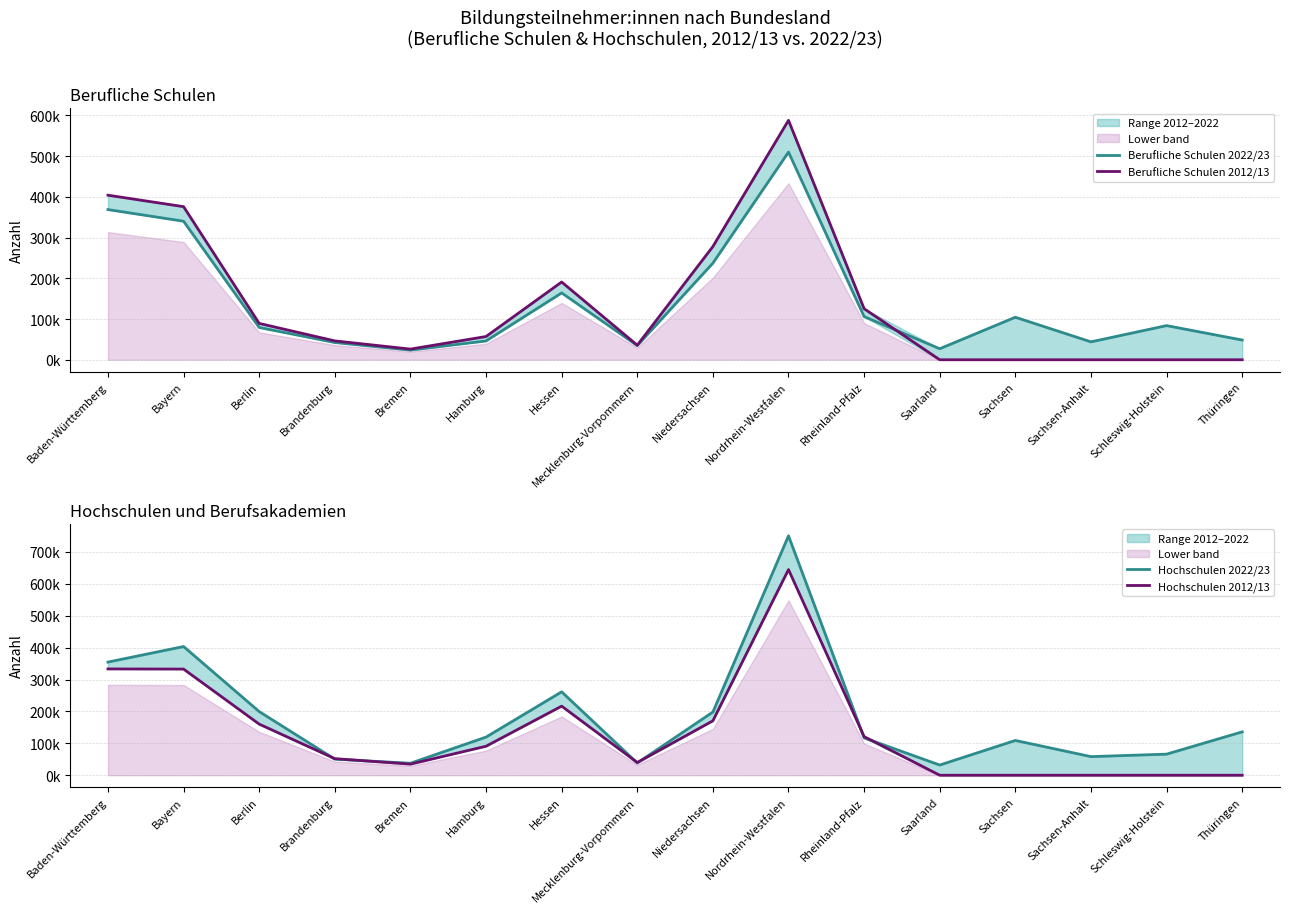

How many data points in Hochschulen 2012/13 are above 90903?

7